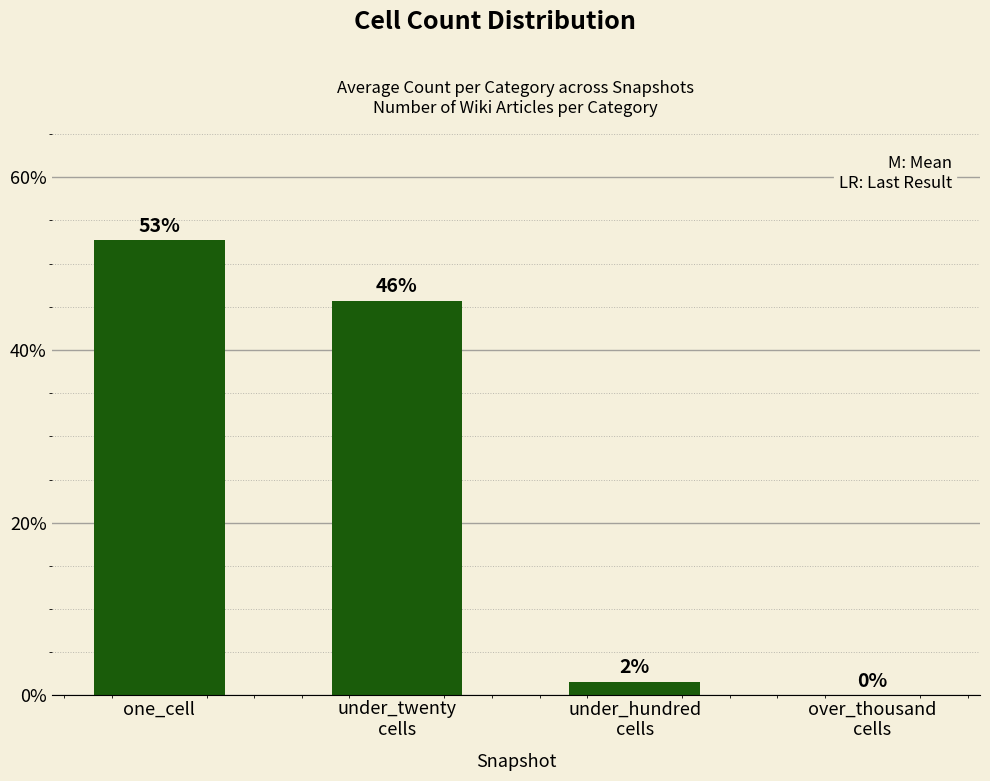

How many values exceed 45?

2